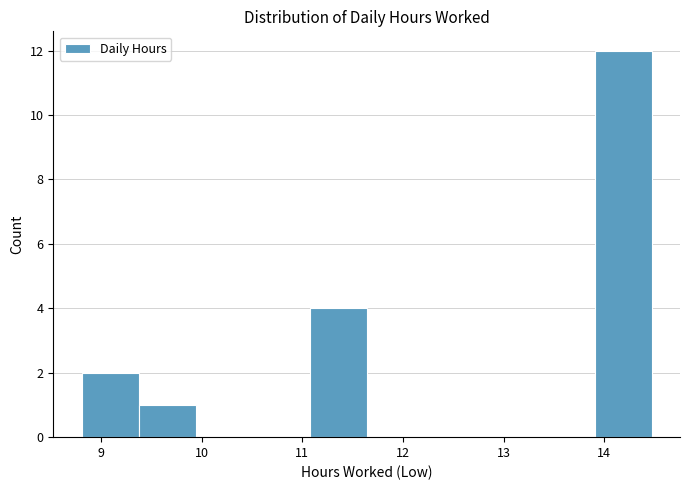

Reading left to right, transcribe this chart: for each bar, give the range it covers on the x-axis and its height. Neither the bar edges nor the heights are printed on the chart, so give them approximately, as read against the axes.

8.8 to 9.4: 2
9.4 to 9.9: 1
9.9 to 10.5: 0
10.5 to 11.1: 0
11.1 to 11.6: 4
11.6 to 12.2: 0
12.2 to 12.8: 0
12.8 to 13.3: 0
13.3 to 13.9: 0
13.9 to 14.5: 12